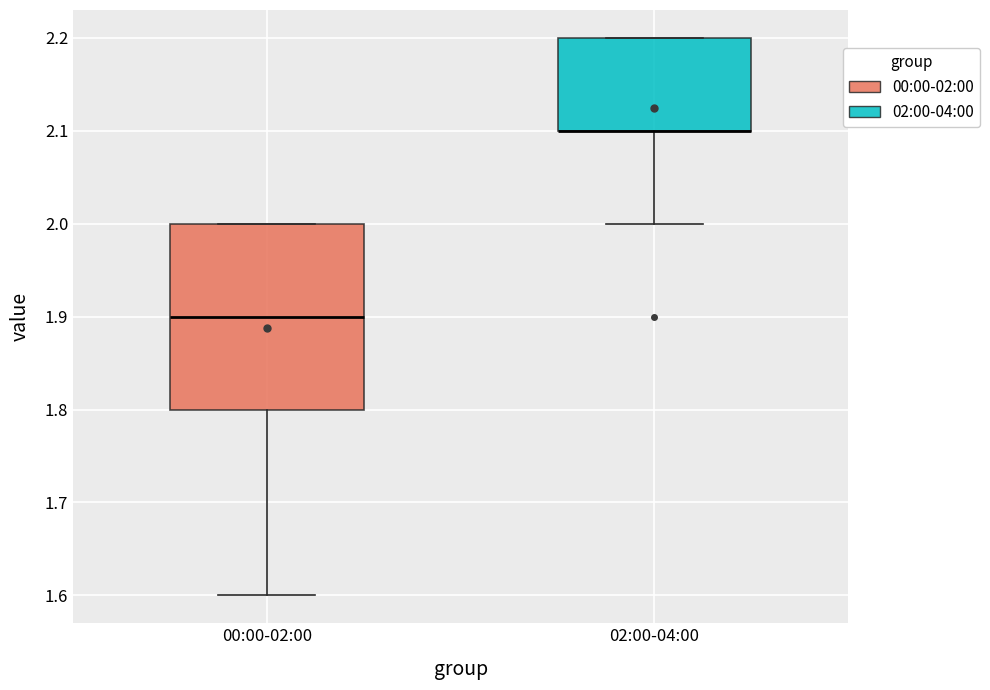

Reading left to right, transcribe this box plot: for each box, give where its median line is, the range the box spans, and where its two whiskers end, as read against the y-axis. The values are not printed on the chart, so give them approximately, as read against the axis.

00:00-02:00: median 1.9, box 1.8 to 2.0, whiskers 1.6 to 2.0
02:00-04:00: median 2.1 (drawn on the box's lower edge), box 2.1 to 2.2, whiskers 2.0 to 2.2